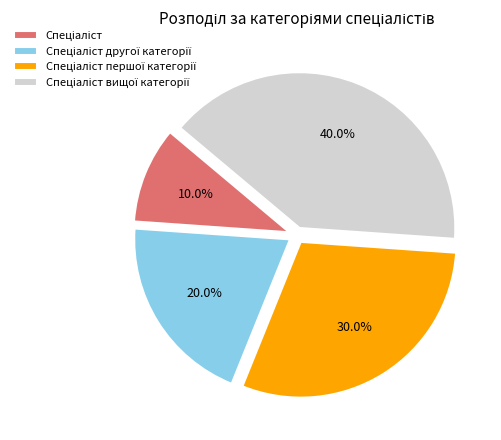

Does any single category account for the majority?

No